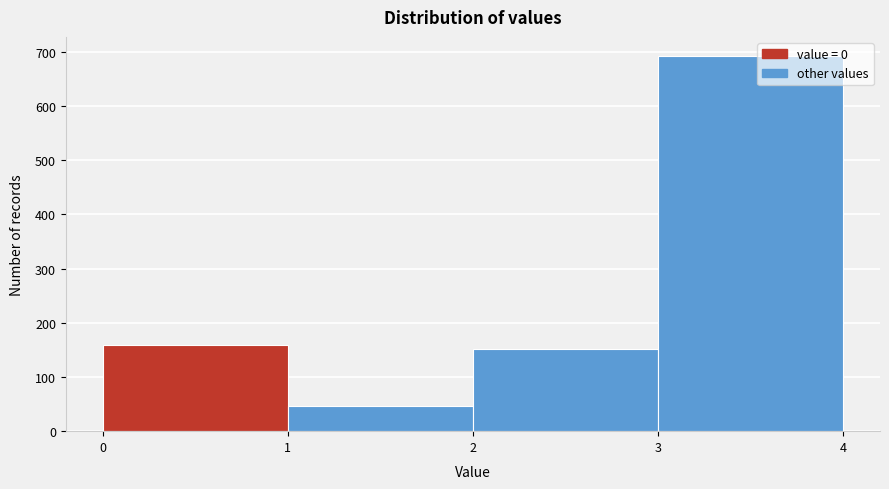

Which range on the x-axis has the tallest bar?

3 to 4